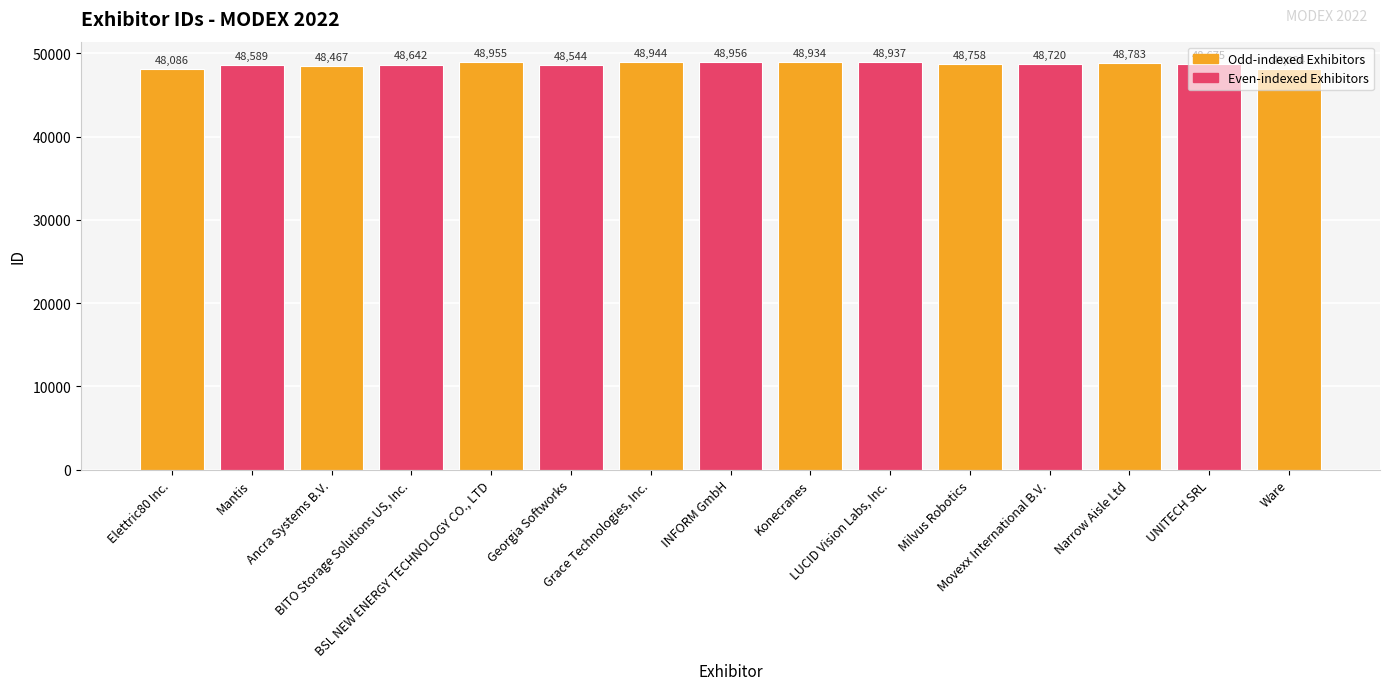

Where is the data nearest to the value 48521?

Georgia Softworks